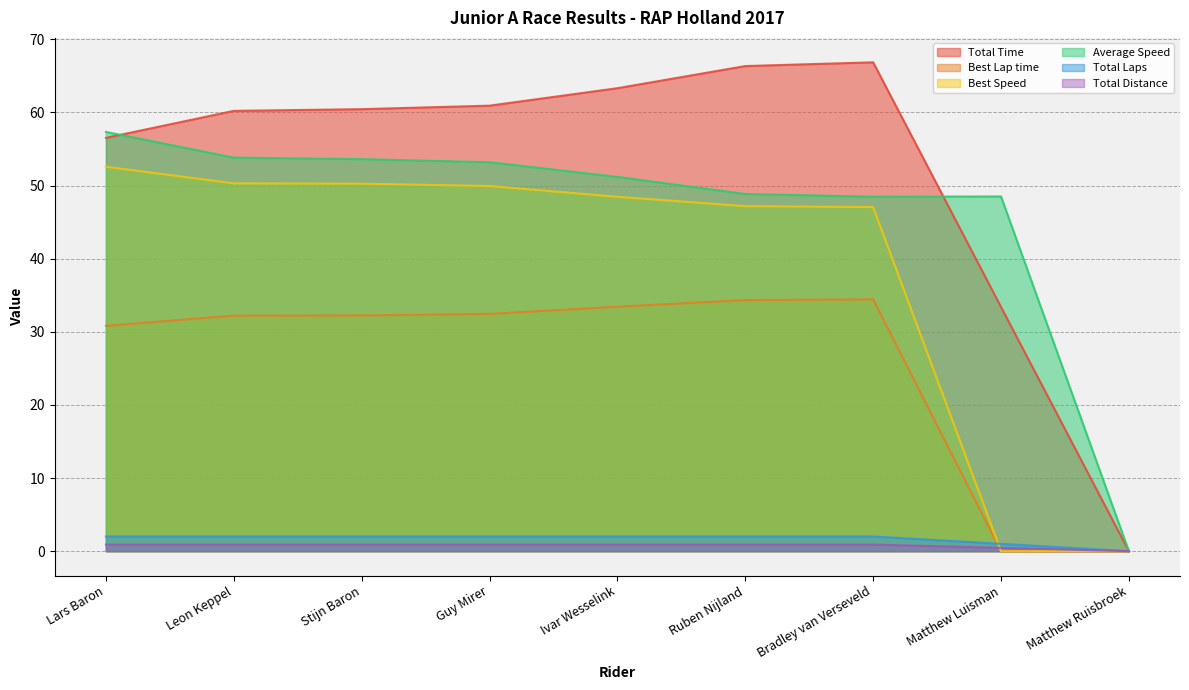

What is the greatest value displayed?

66.8